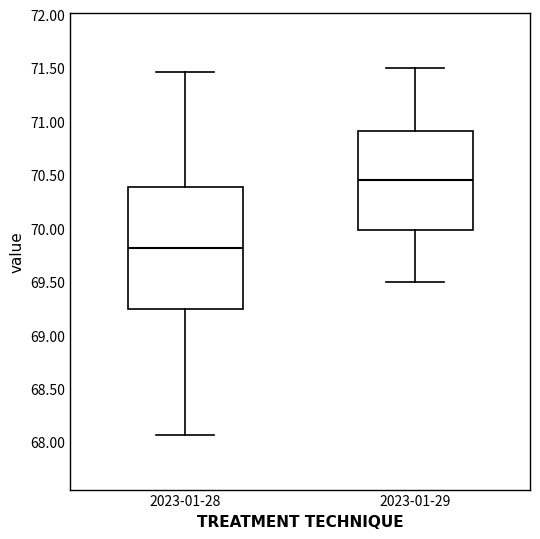

Which box is the tallest, from its lower edge to its upper edge?

2023-01-28